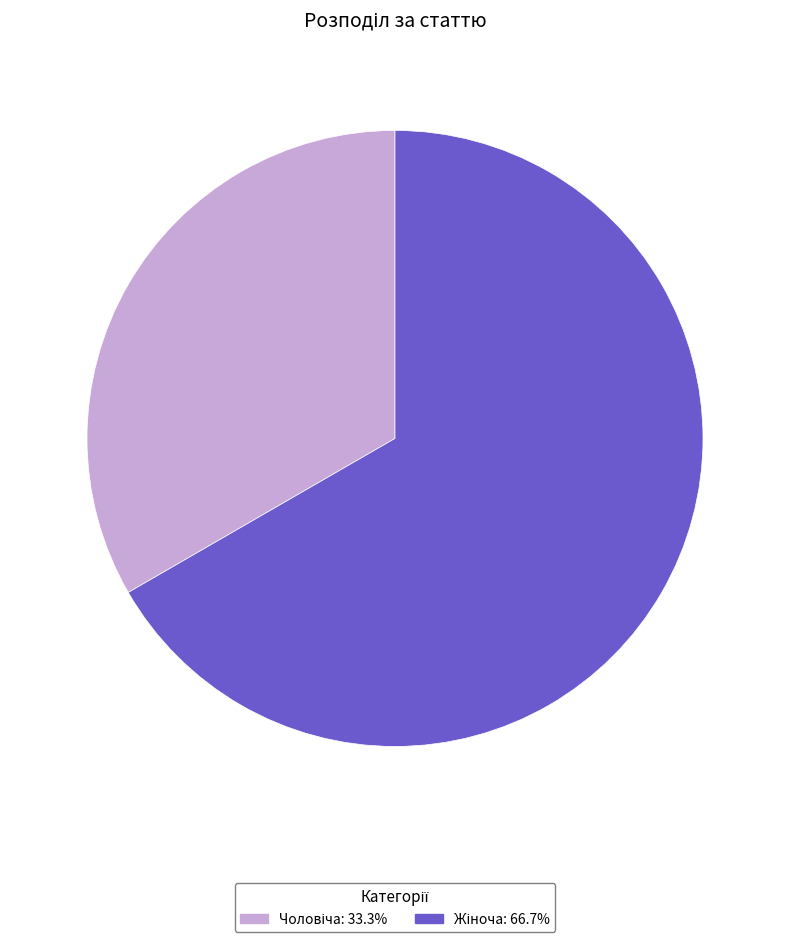

Does any single category account for the majority?

Yes